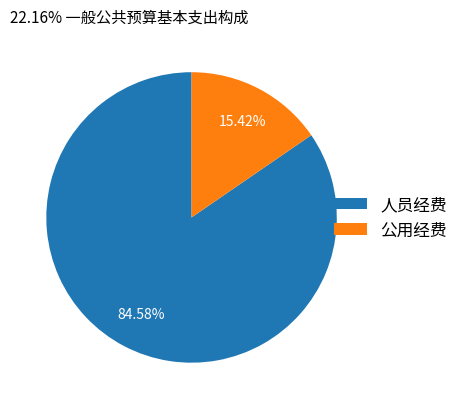

Count the number of slices in the pie.

2